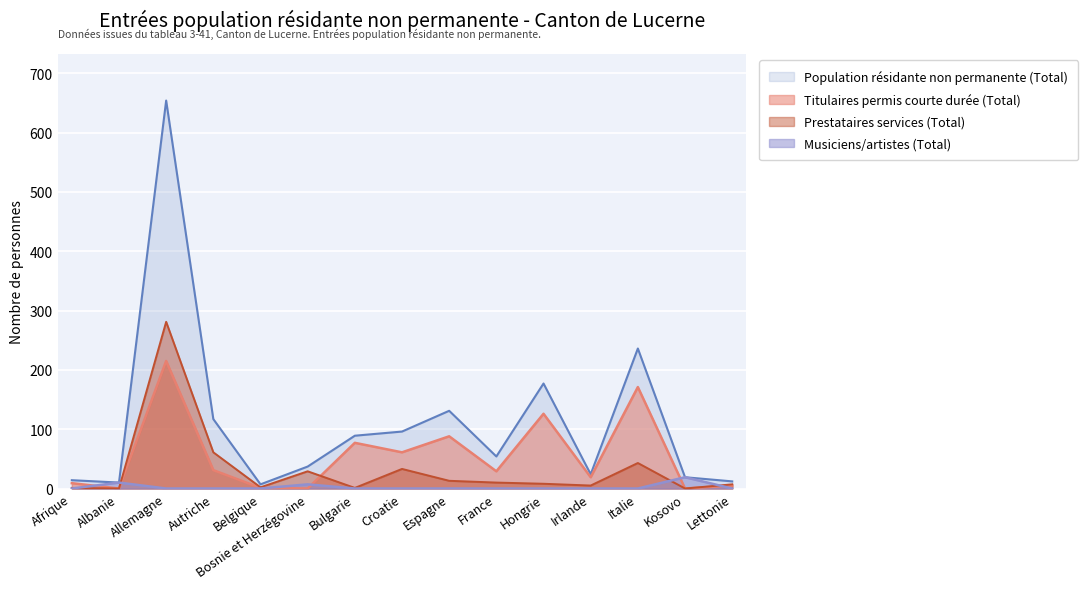

List the series in order of their peak value, lowest first.

Musiciens/artistes (Total), Titulaires permis courte durée (Total), Prestataires services (Total), Population résidante non permanente (Total)